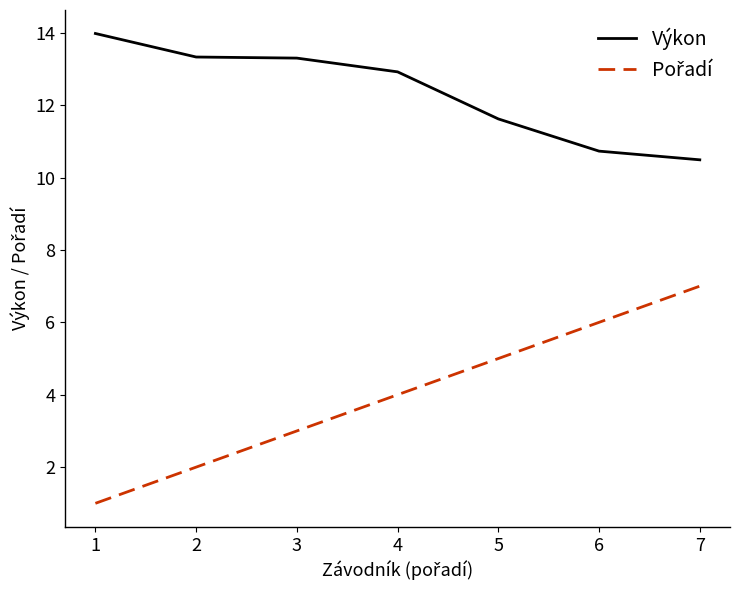

What is the spread (max minus min) of values at 5?

6.6